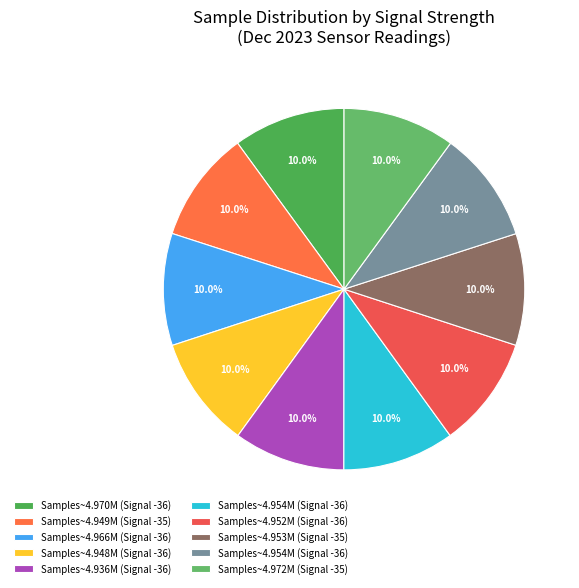

Does any single category account for the majority?

No